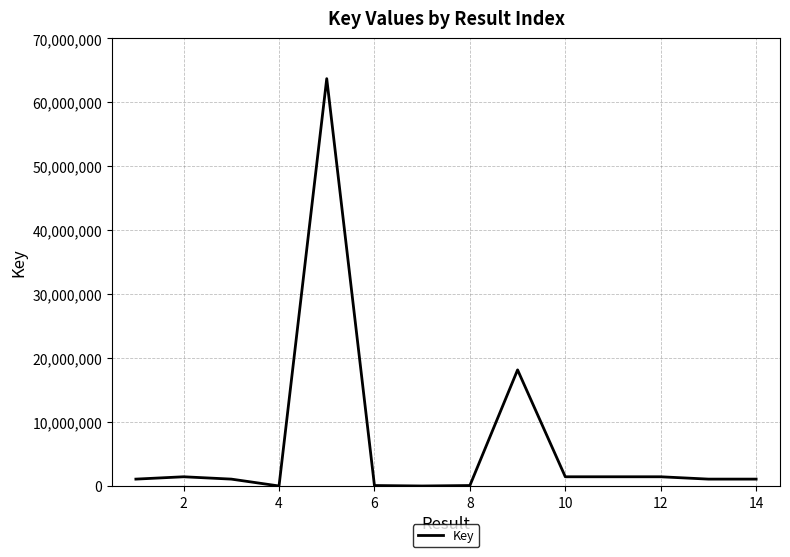

What is the greatest value displayed?

63696495